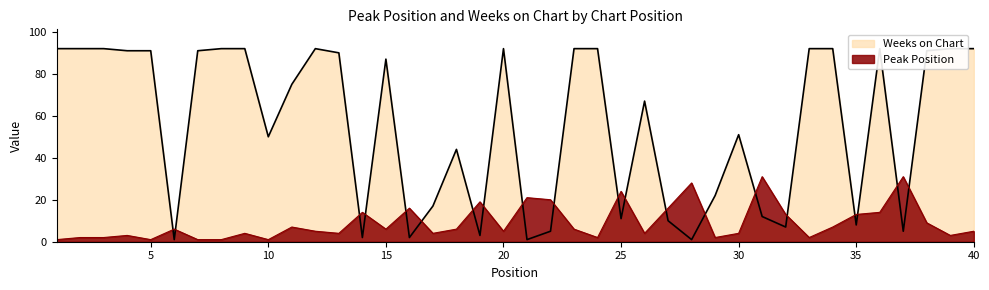

What is the value of the Peak Position point at the 35th from the left?

13